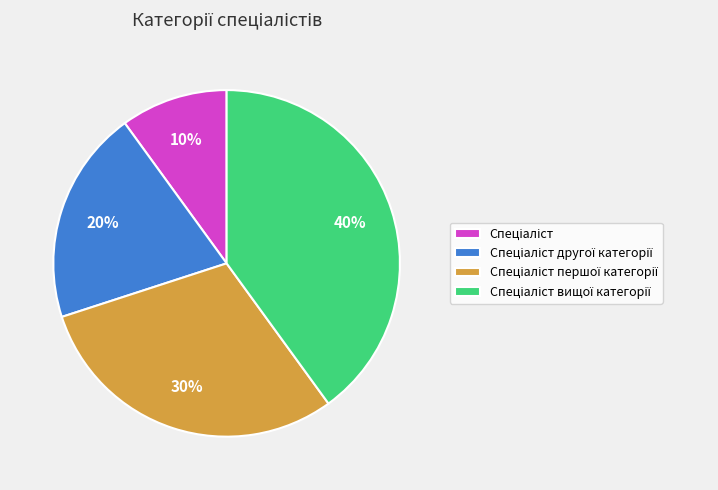

Count the number of slices in the pie.

4